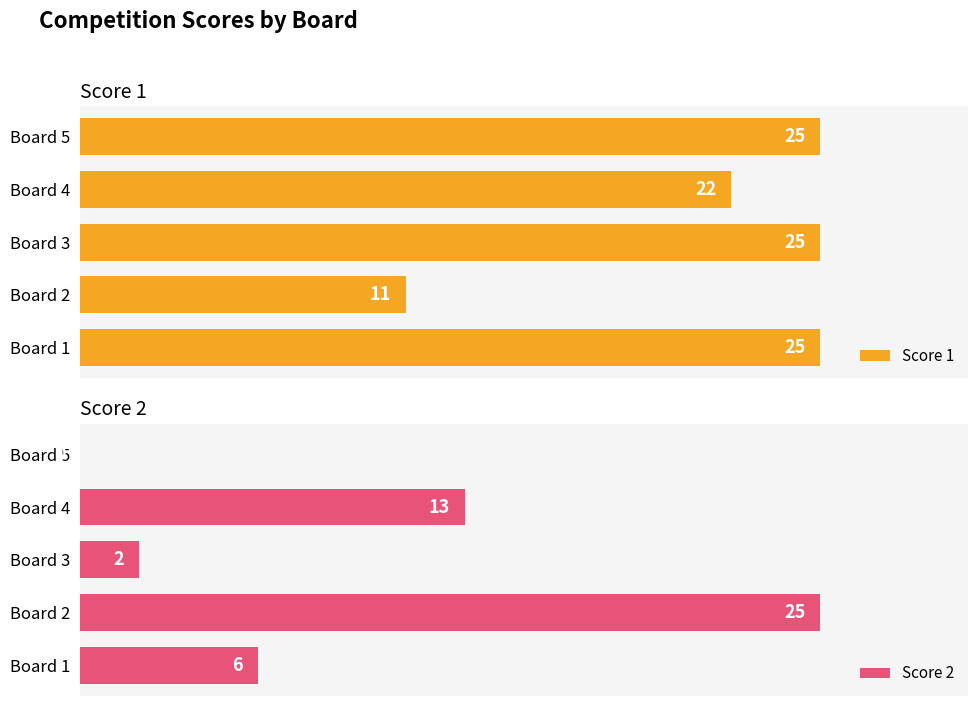

Where is Score 1 nearest to the value 18?

Board 4